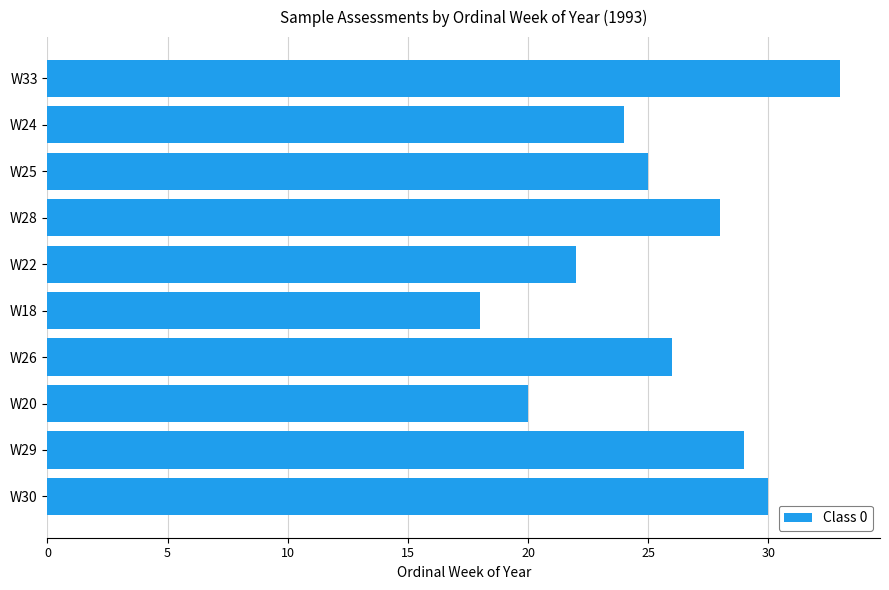

The value at W25 is 34. True or false?

False